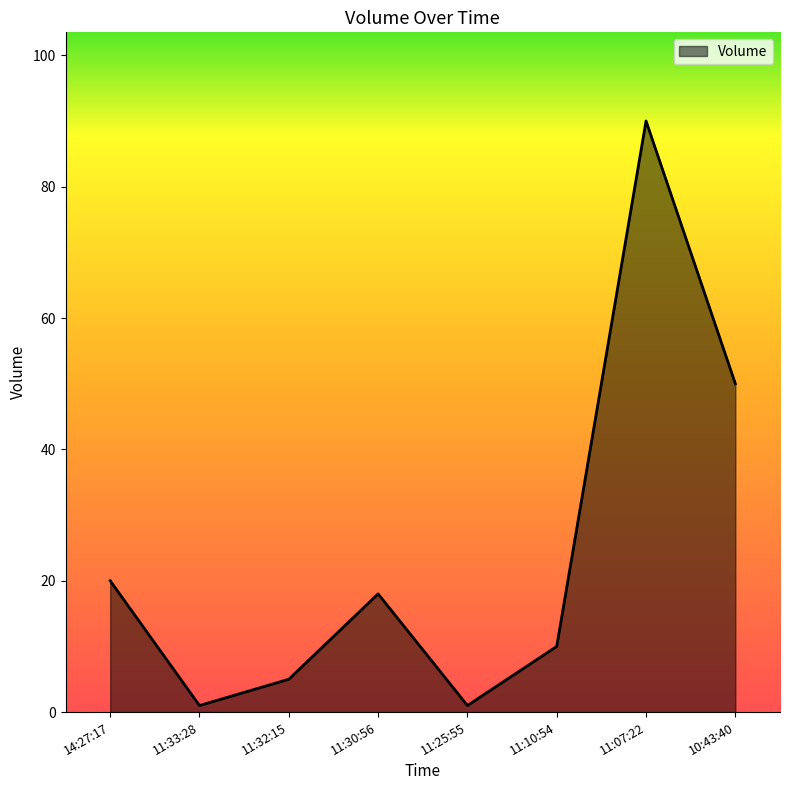

True or false: the data shows 86 at 10:43:40.

False